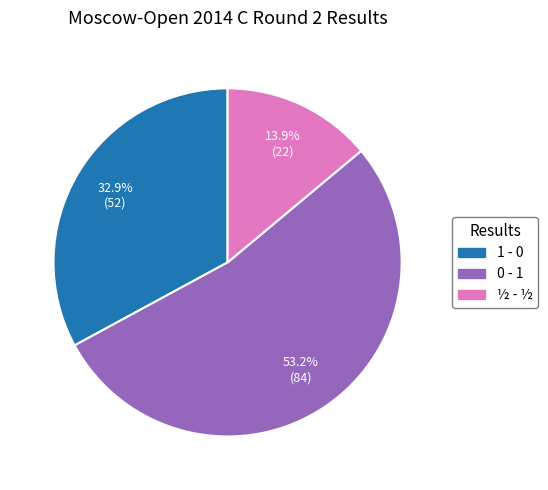

To the nearest percent, what is the average slice percentage?

33%